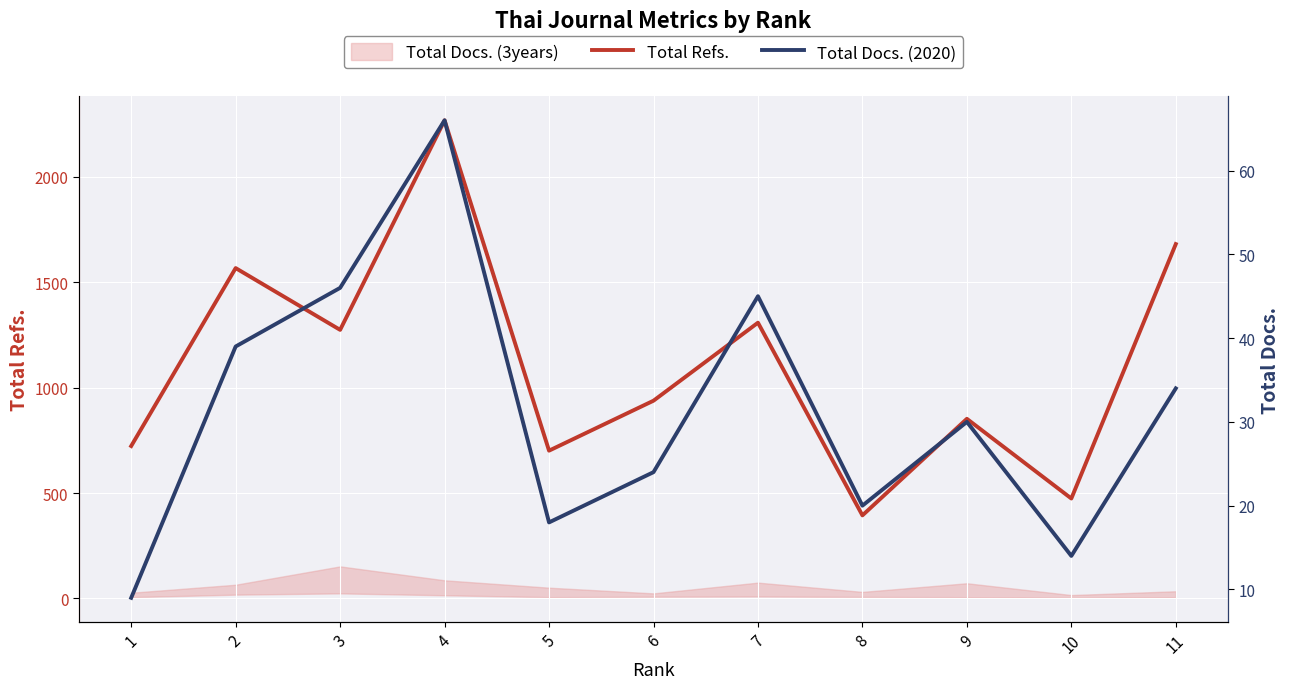

True or false: Total Docs. (2020) and Total Refs. intersect in this chart.

False